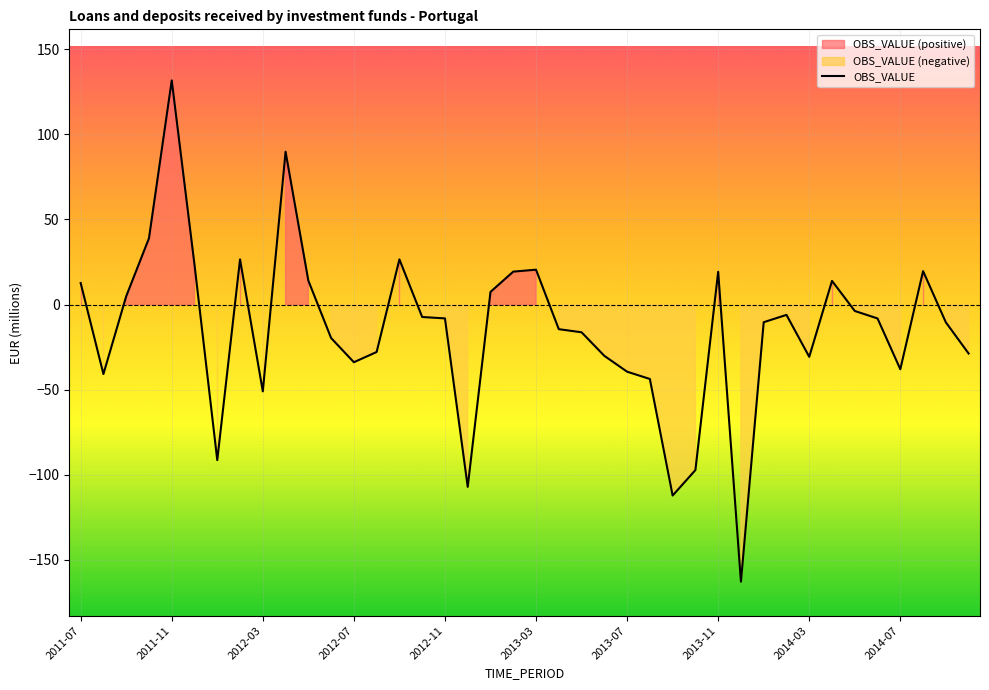

How many distinct data groups are displayed?

1